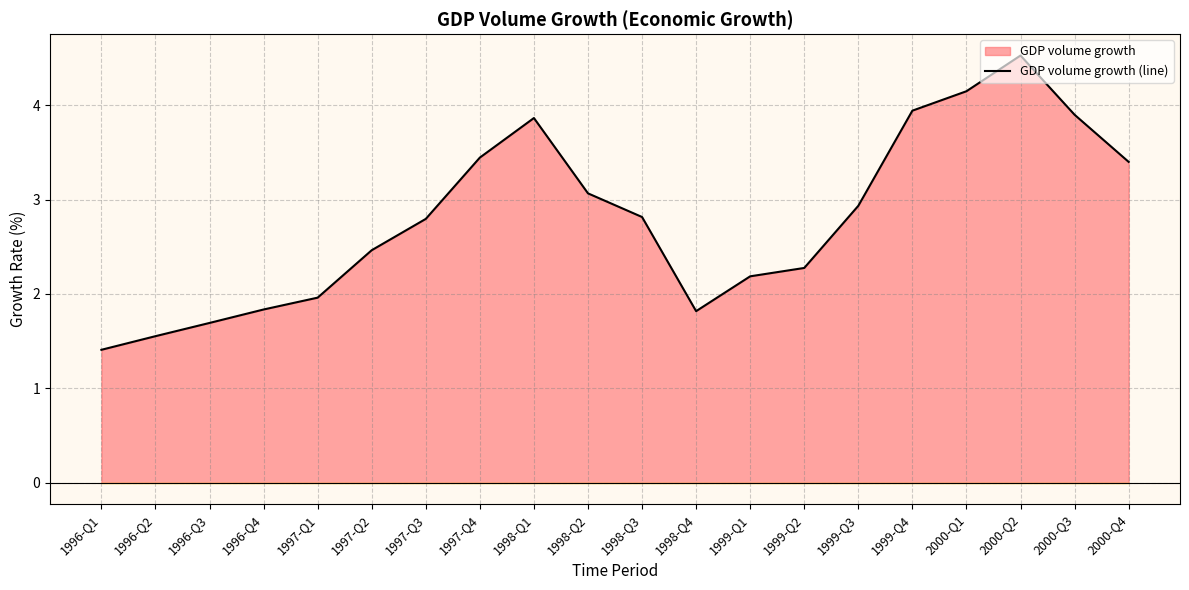

True or false: there are more than 1 points higher than both neighbors.

True